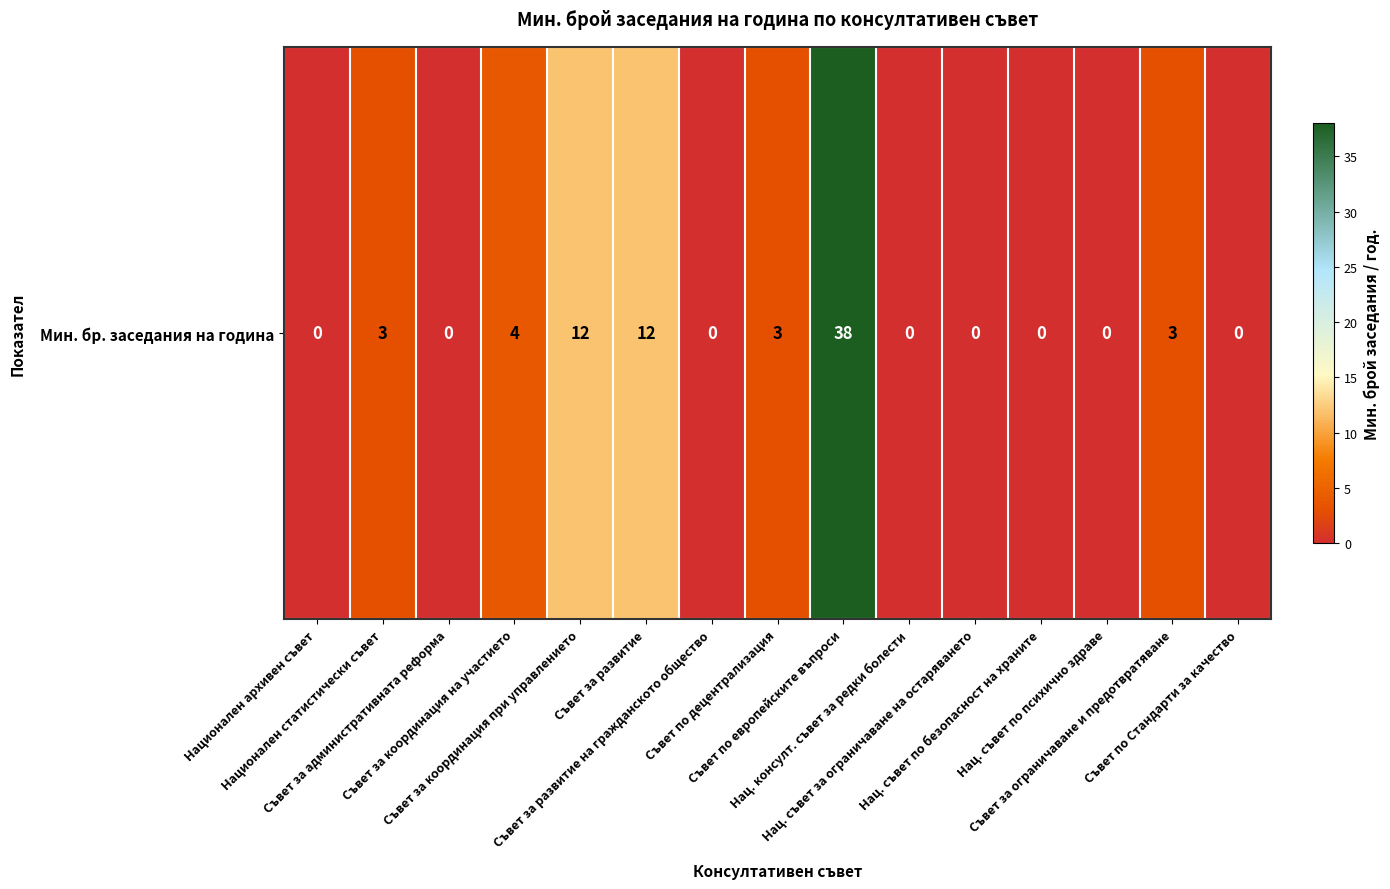

What is the maximum value shown in the chart?

38